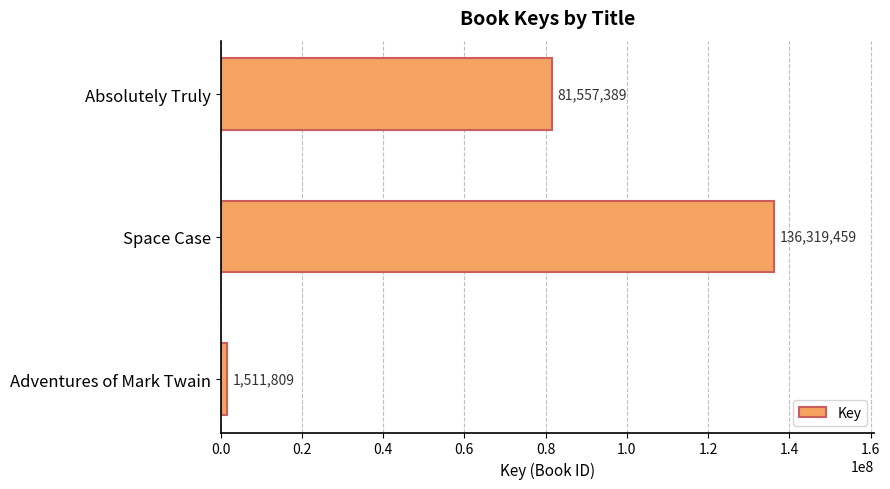

What is the sum of all values?

219388657